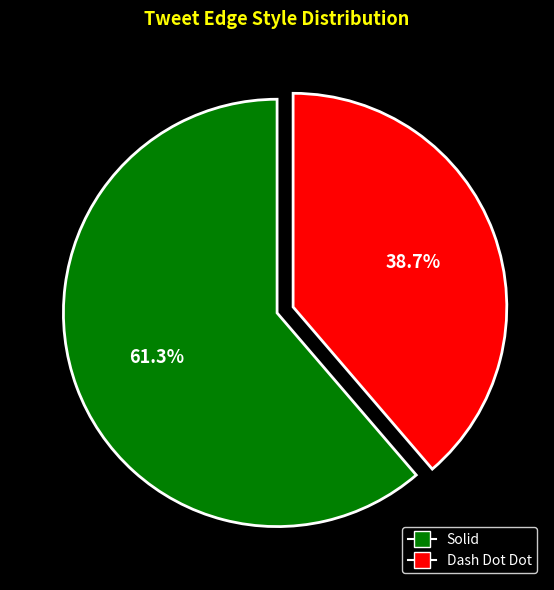

Is there a majority slice in this chart?

Yes